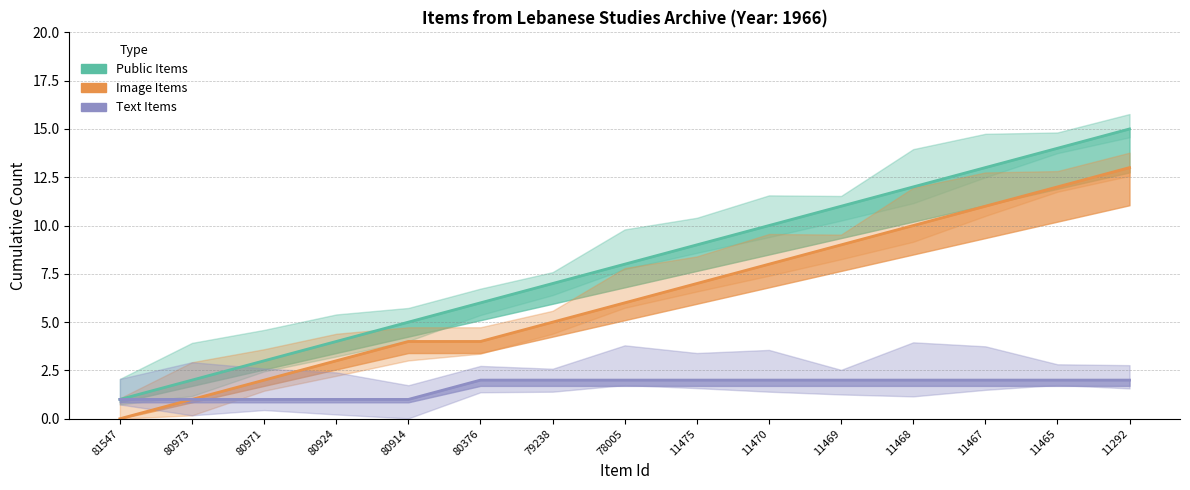

True or false: Public Items and Image Items cross at least once.

False